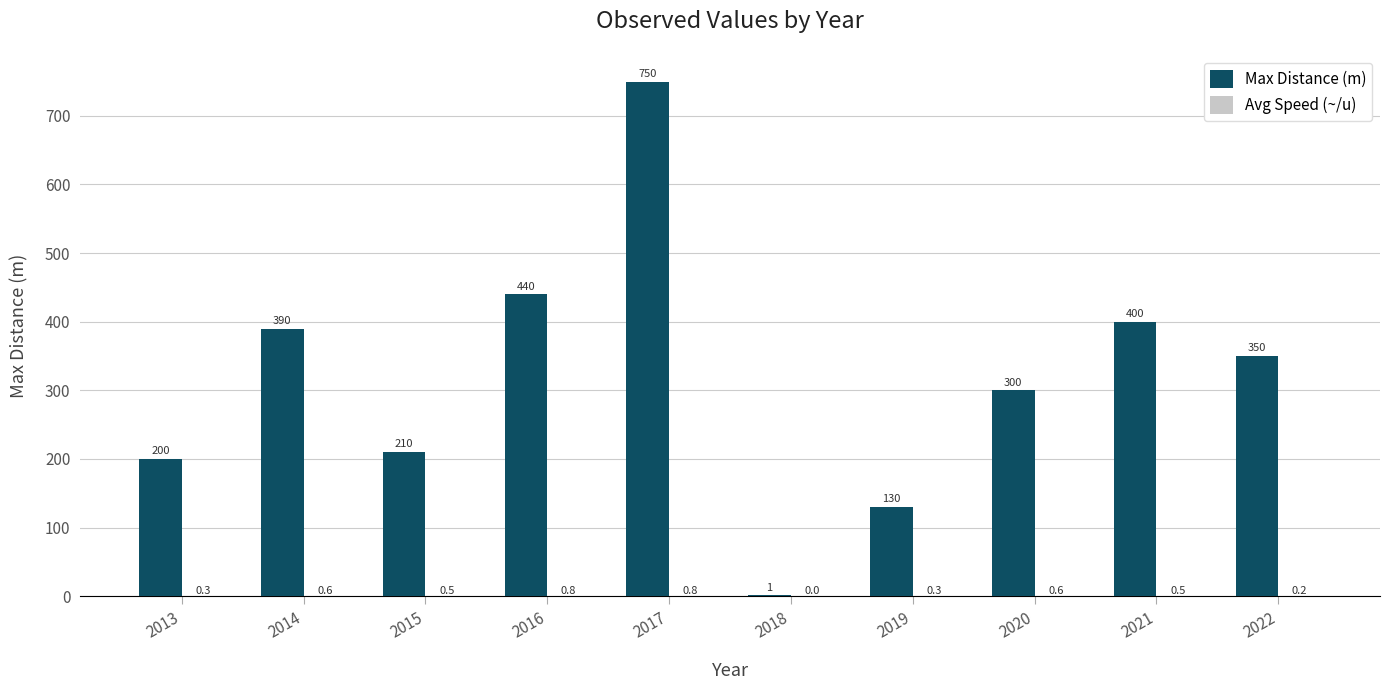

How many groups of bars are there?

10